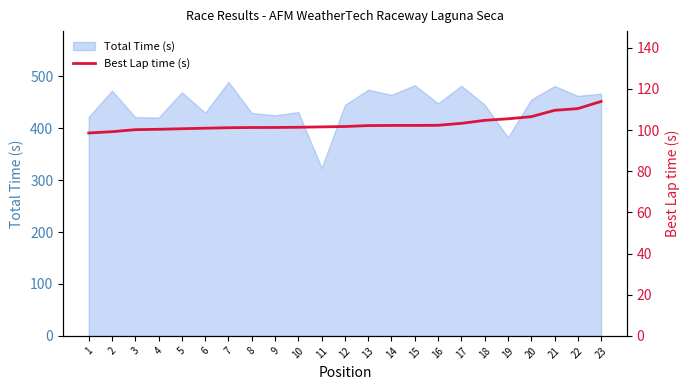

True or false: the data shows 137.8 at 9.

False